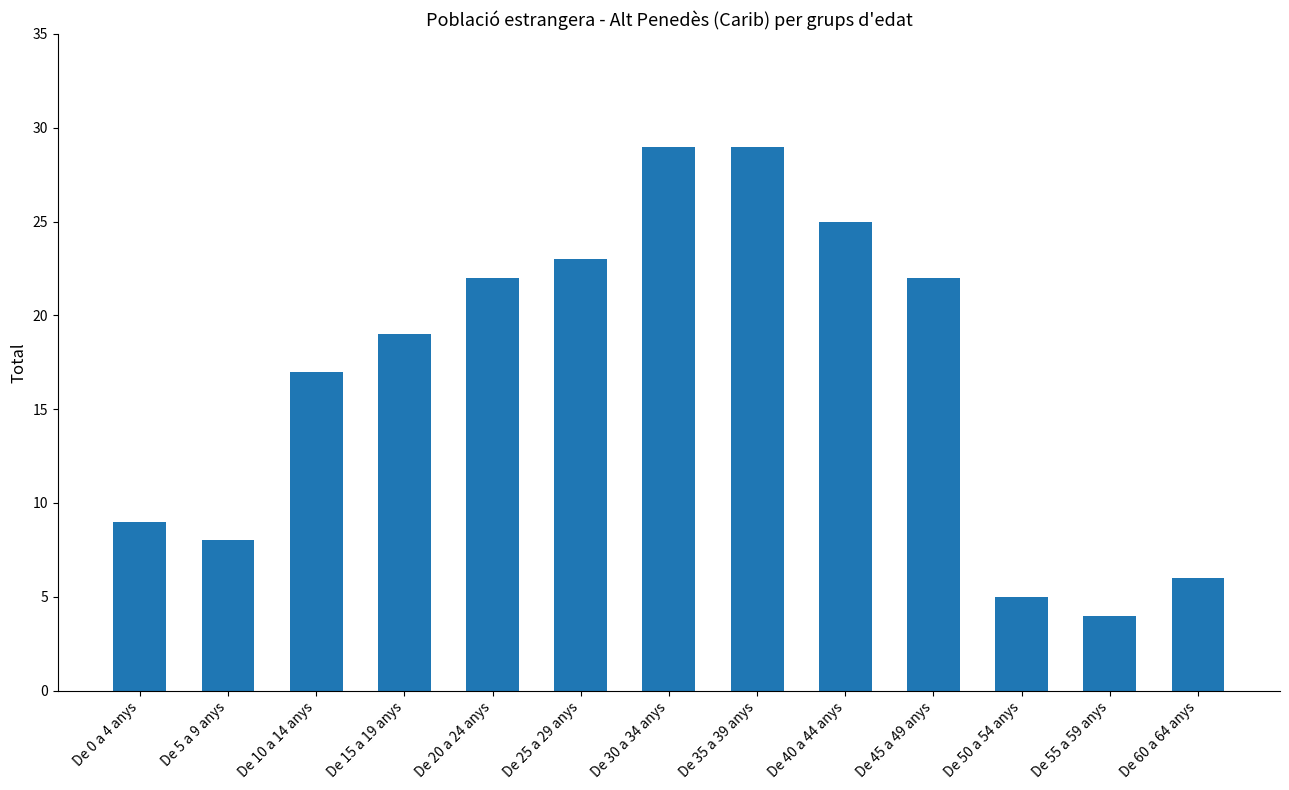

Are the bars horizontal?

No